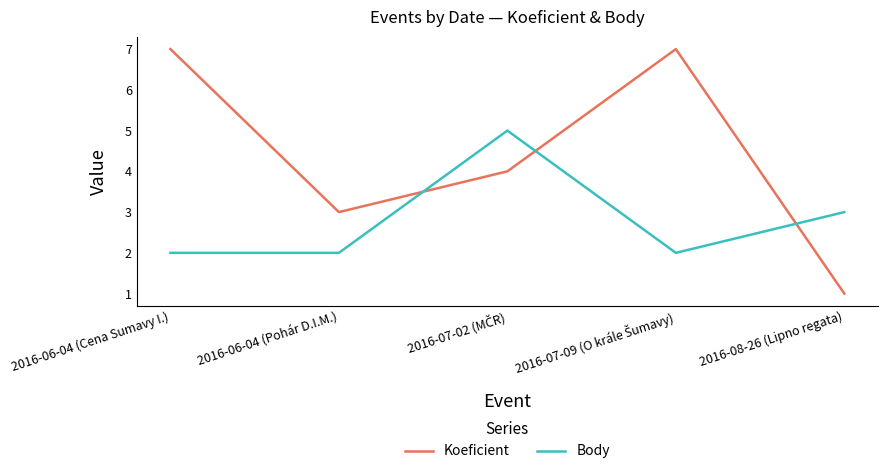

Which series has the widest spread of values?

Koeficient